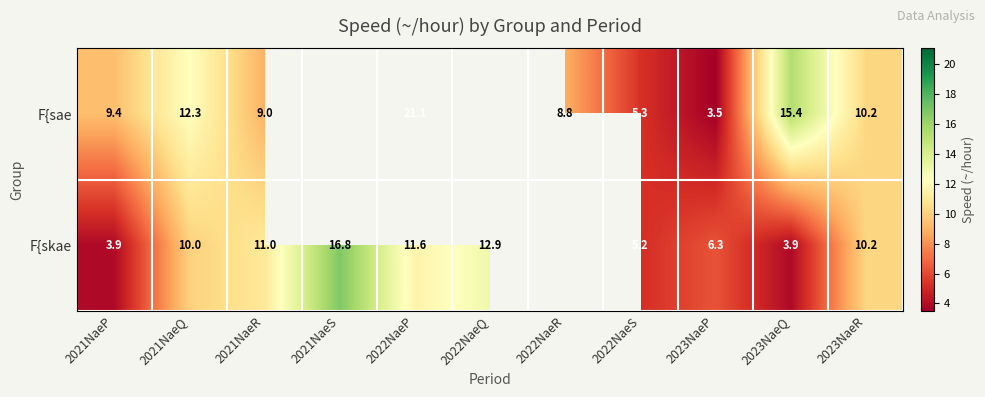

Which label corresponds to the smallest value in the chart?

2023NaeP